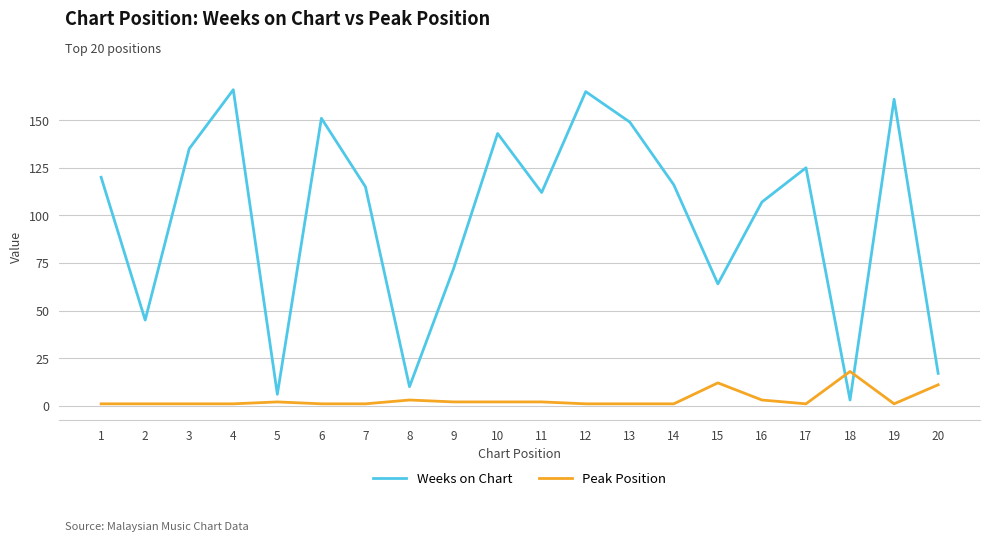

True or false: Weeks on Chart has a value of 6 at 5.

True